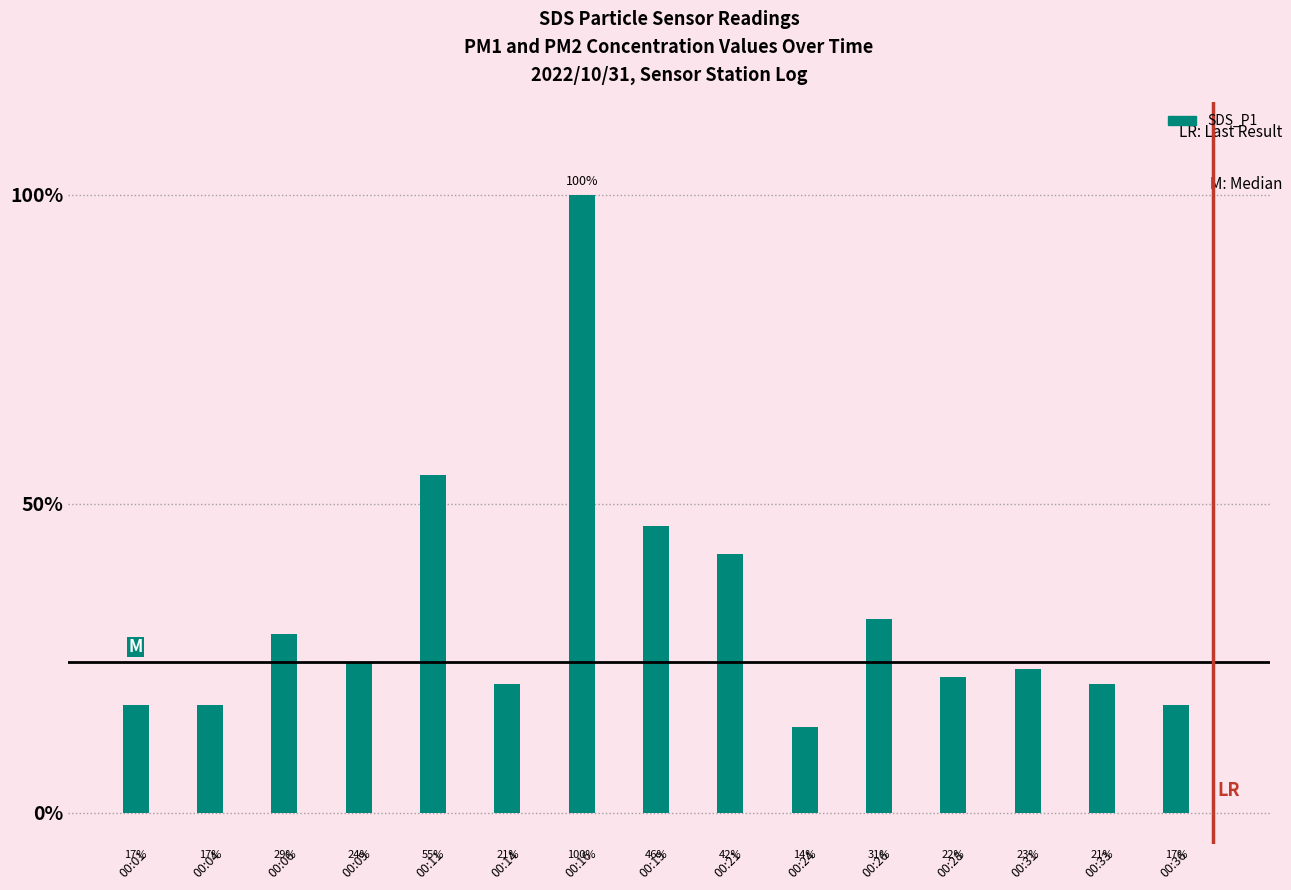

Does the chart contain any negative values?

No